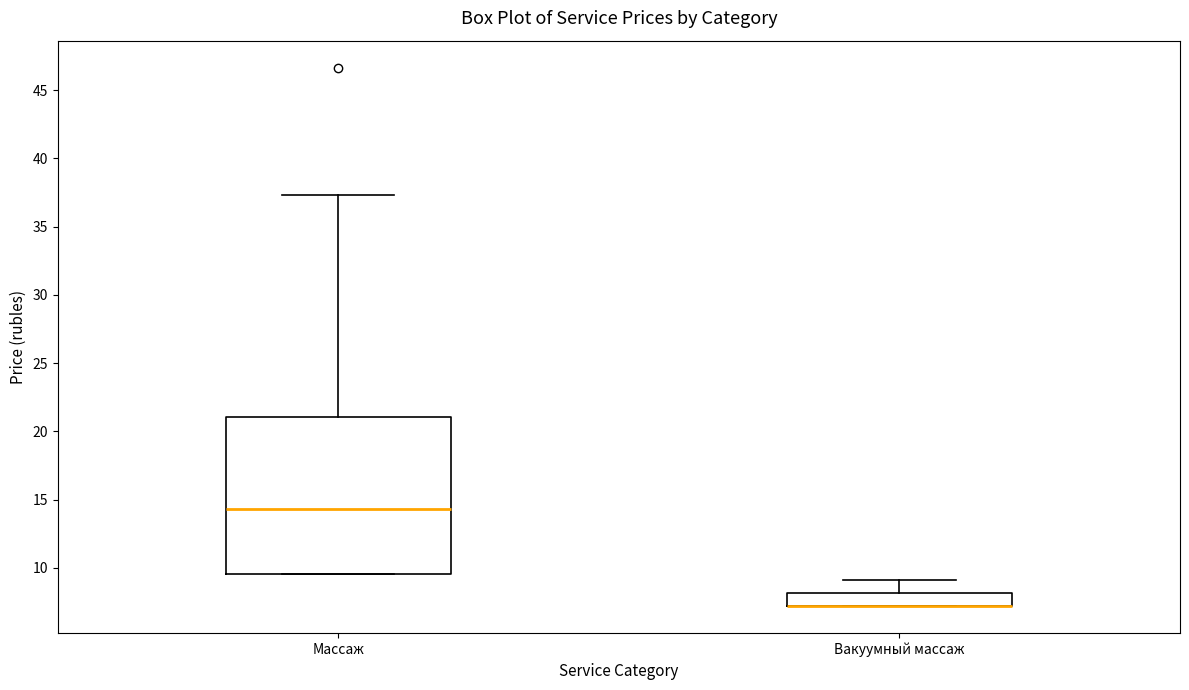

Reading left to right, read every box against the y-axis: the position of its median line, the range the box covers, and the ends of its whiskers. The values are not printed on the chart, so give them approximately, as read against the axis.

Массаж: median 14.5, box 9.5 to 21.0, whiskers 9.5 to 37.5
Вакуумный массаж: median 7.0 (drawn on the box's lower edge), box 7.0 to 8.0, whiskers 7.0 to 9.0